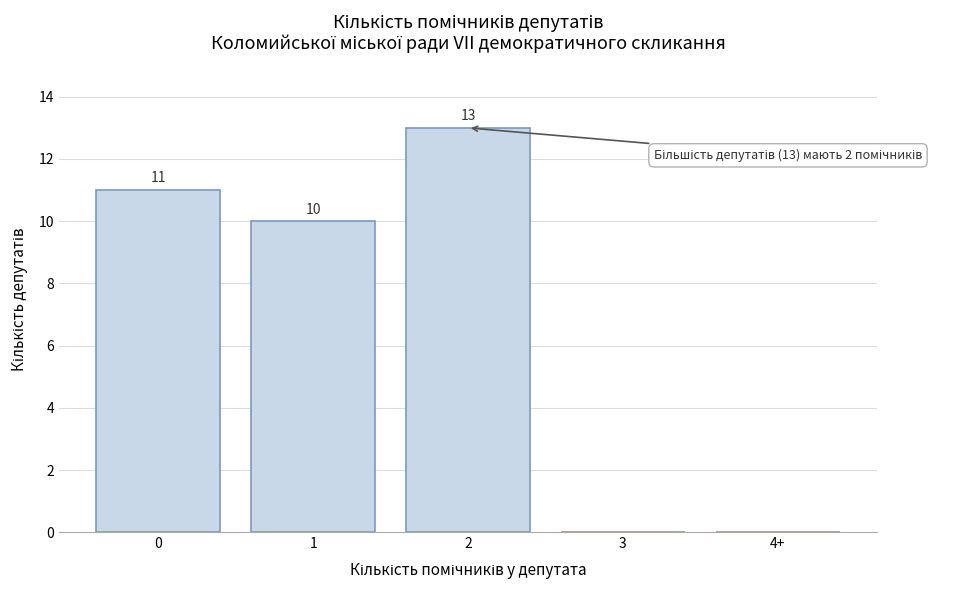

Reading left to right, list all the values displayed in this chart.

0=11	1=10	2=13	3=0	4+=0